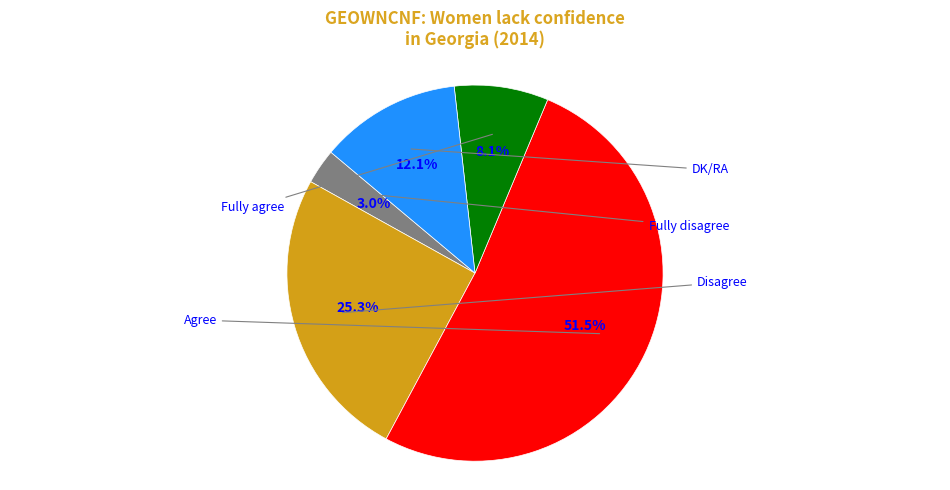

Does any single category account for the majority?

Yes